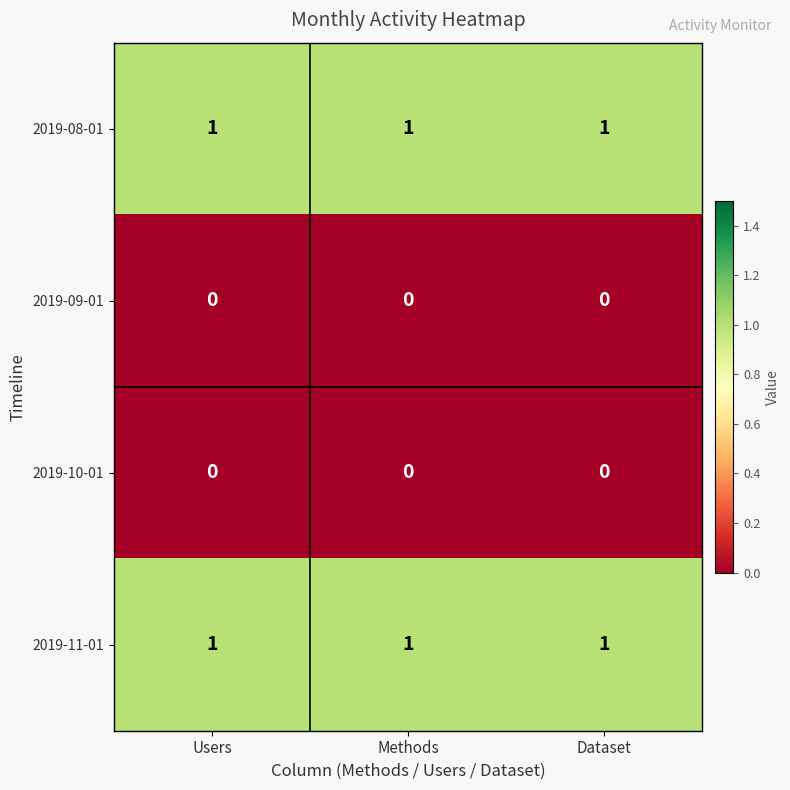

True or false: 2019-09-01 has a value of 0 at Users.

True